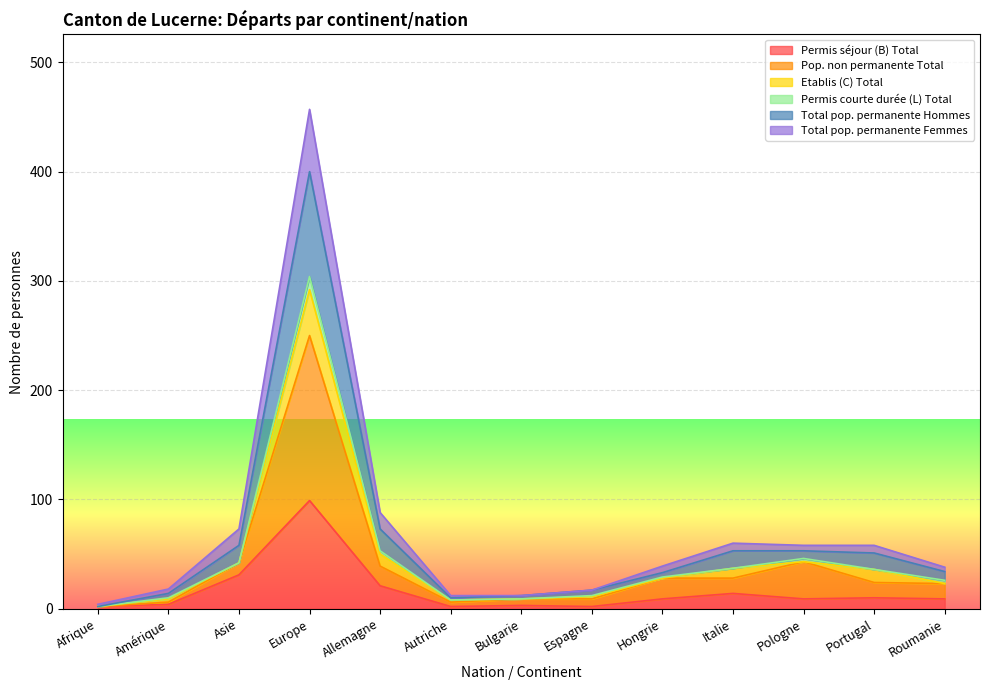

At which label does Total pop. permanente Femmes reach its peak?

Europe